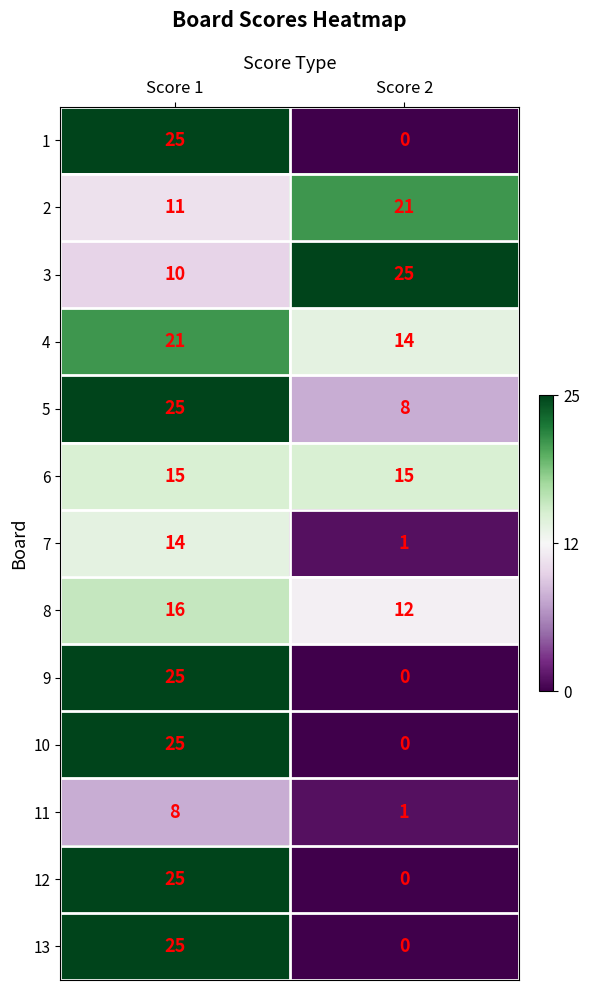

At which label is 10 closest to 12?

Score 2